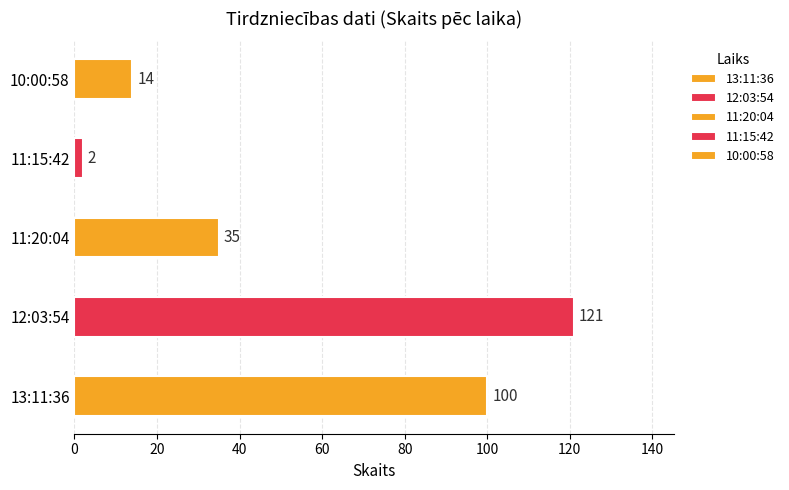

At which label does the data first exceed 35?

13:11:36